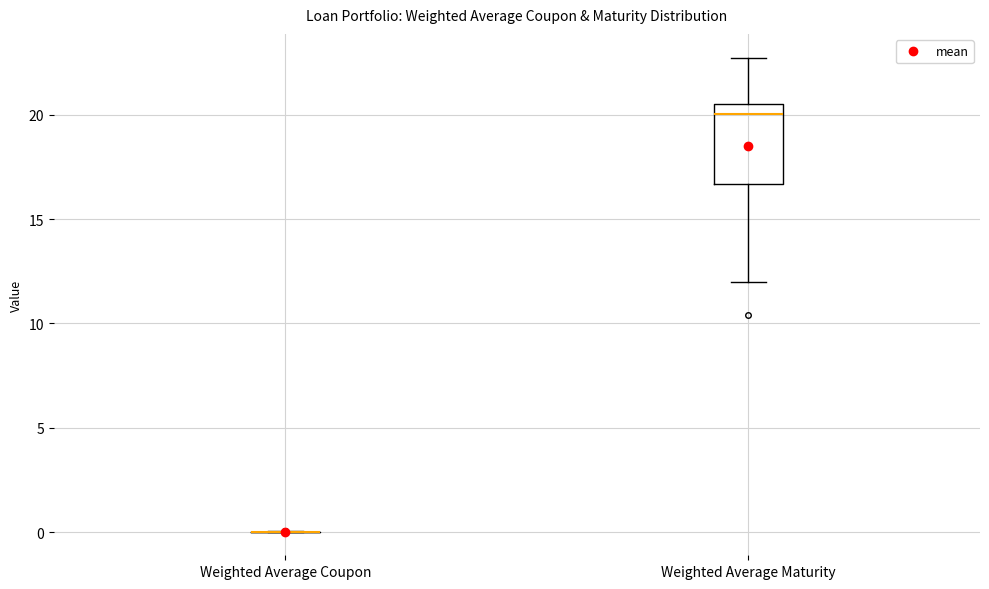

Reading left to right, transcribe this box plot: for each box, give where its median line is, the range the box spans, and where its two whiskers end, as read against the y-axis. The values are not printed on the chart, so give them approximately, as read against the axis.

Weighted Average Coupon: box collapsed to a line at 0.0, whiskers 0.0 to 0.0
Weighted Average Maturity: median 20.0, box 16.5 to 20.5, whiskers 12.0 to 22.5